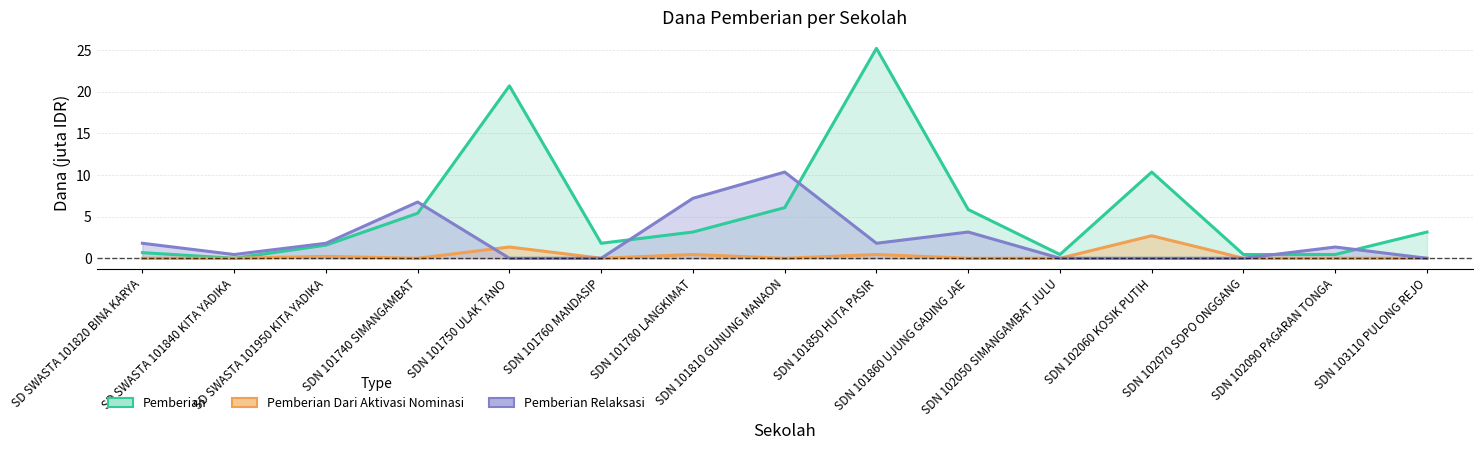

True or false: Pemberian and Pemberian Relaksasi intersect in this chart.

True